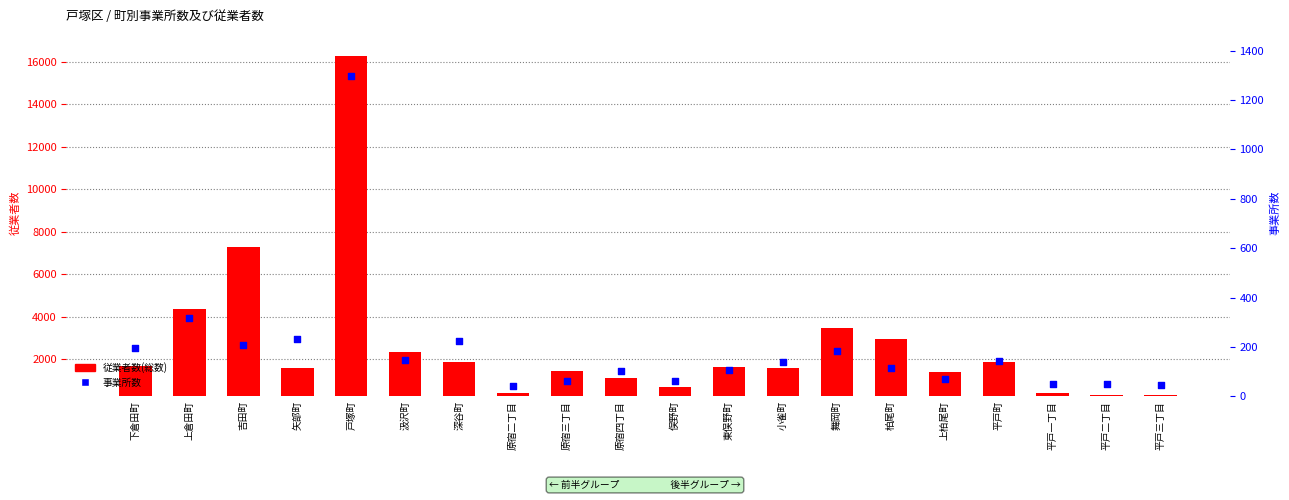

Which series reaches the minimum Y coordinate?

事業所数